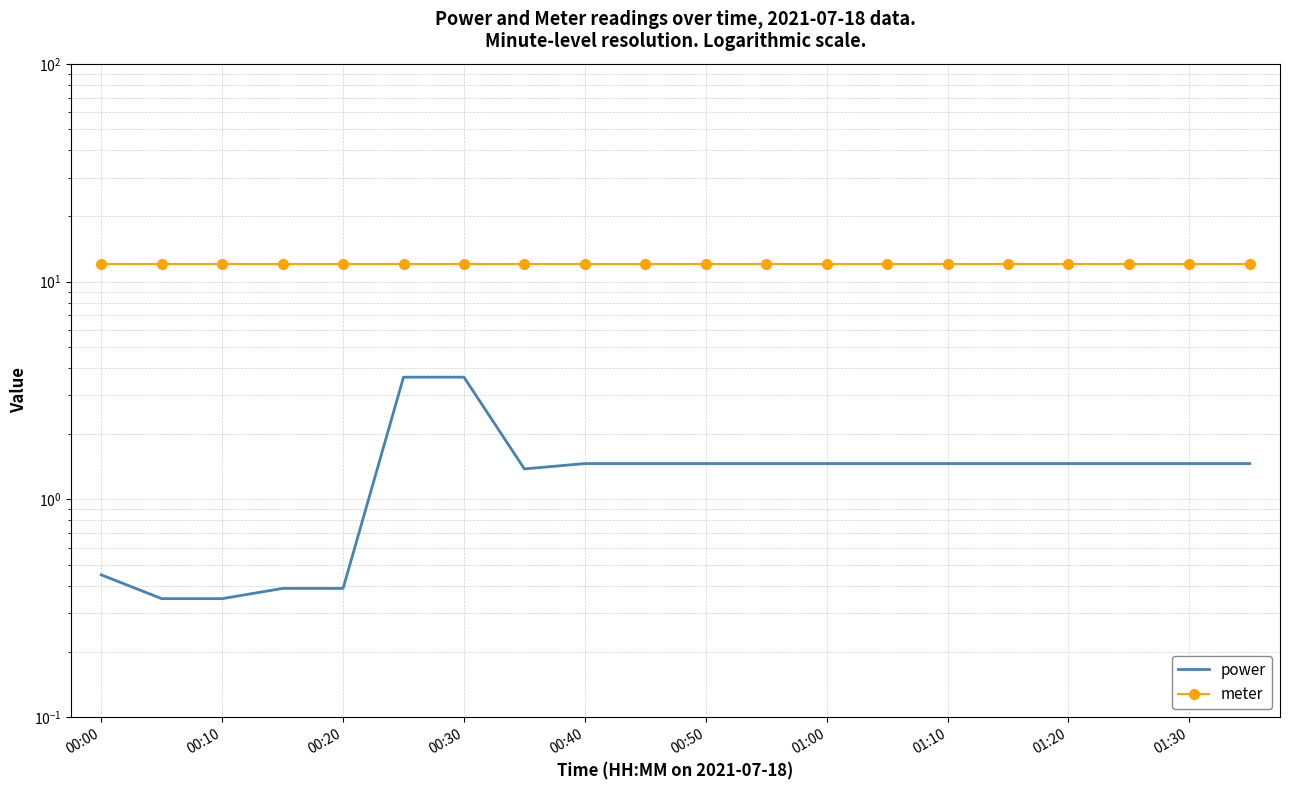

True or false: power has a value of 1.5 at 01:00.

True